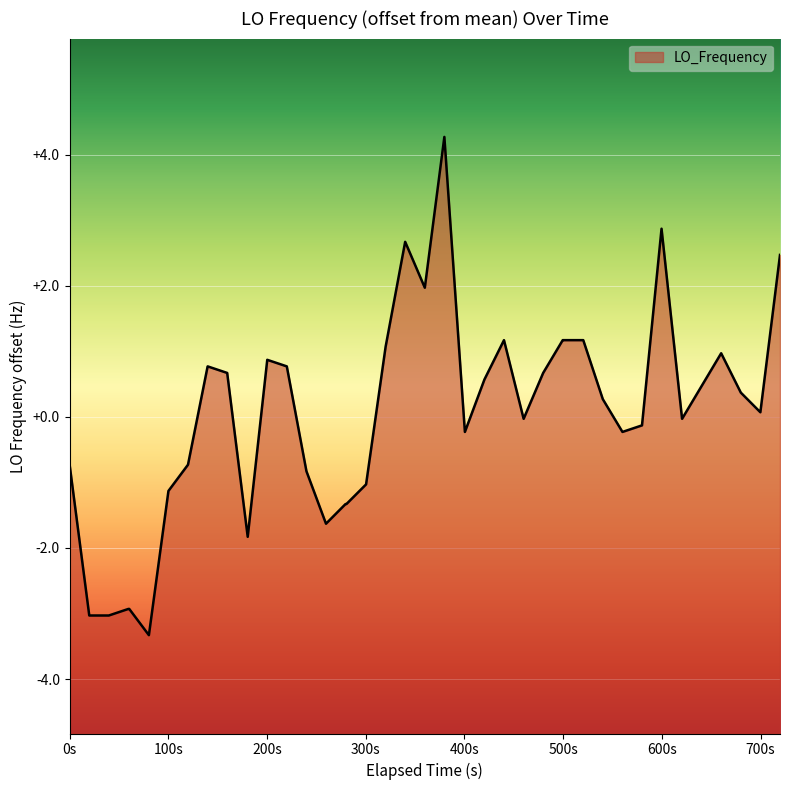

The value at 500s is -5.7. True or false?

False